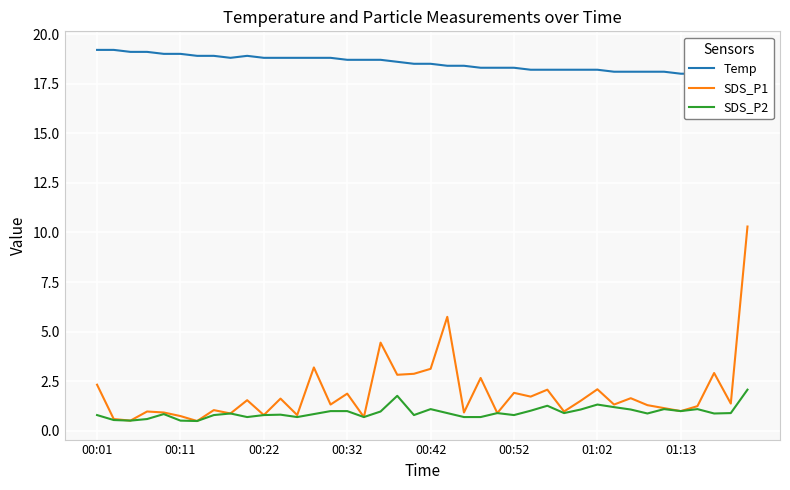

True or false: SDS_P2 has more than 2 interior local peaks.

True